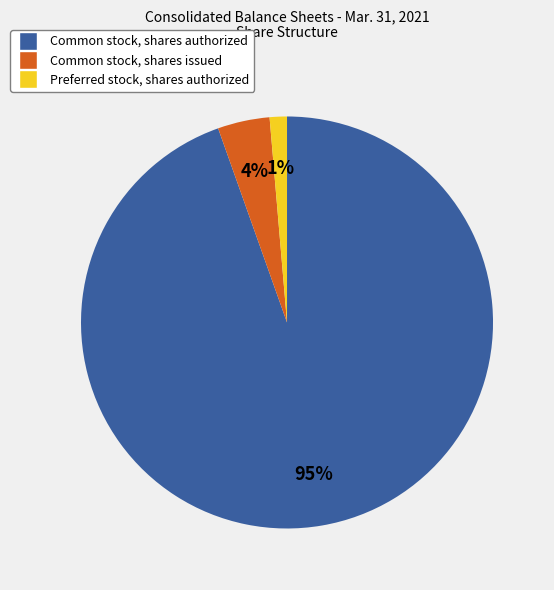

What is the smallest slice in the pie chart?

Preferred stock, shares authorized